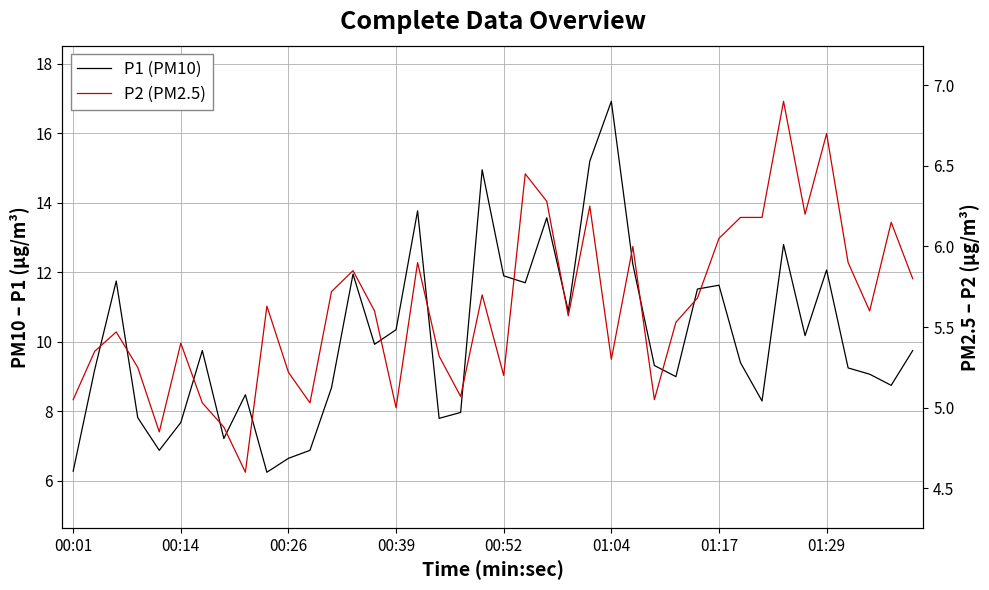

How many categories are shown in the chart?

40